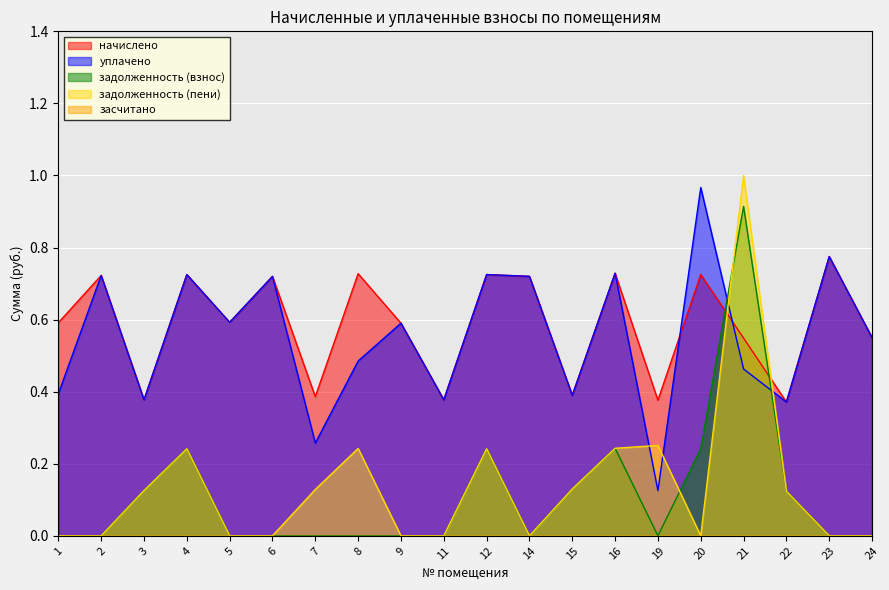

What is the total value across all series at 6?

1.4